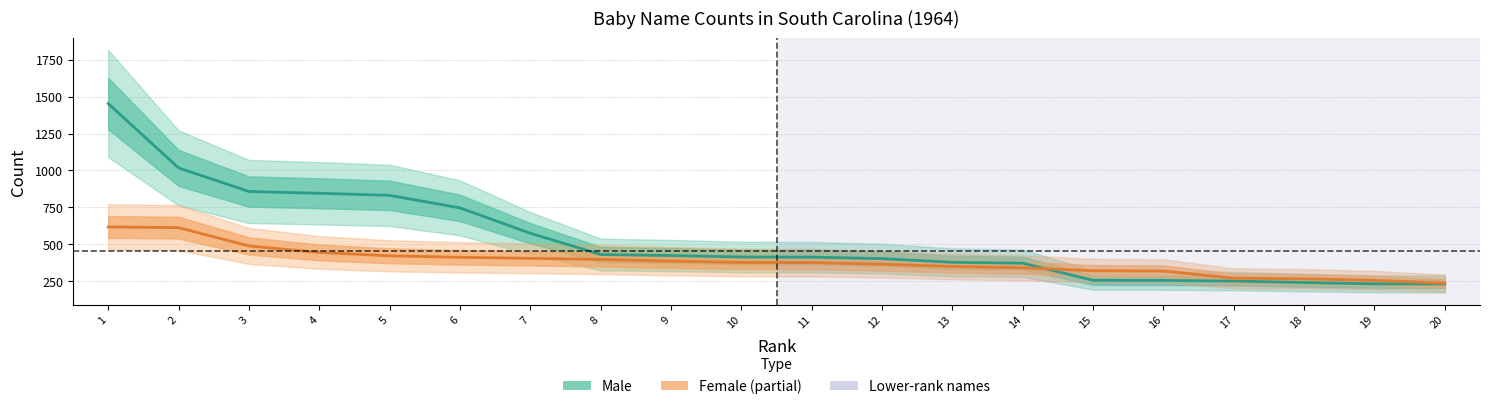

What is the difference between the maximum and minimum values in the Male series?

1223